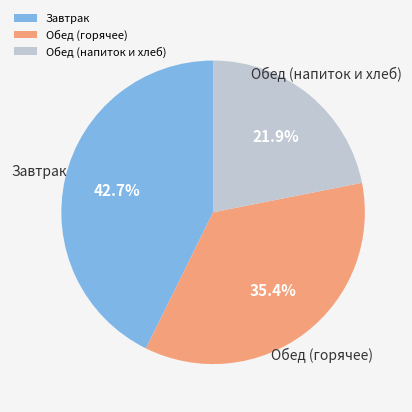

Is there any slice that represents more than half of the pie?

No